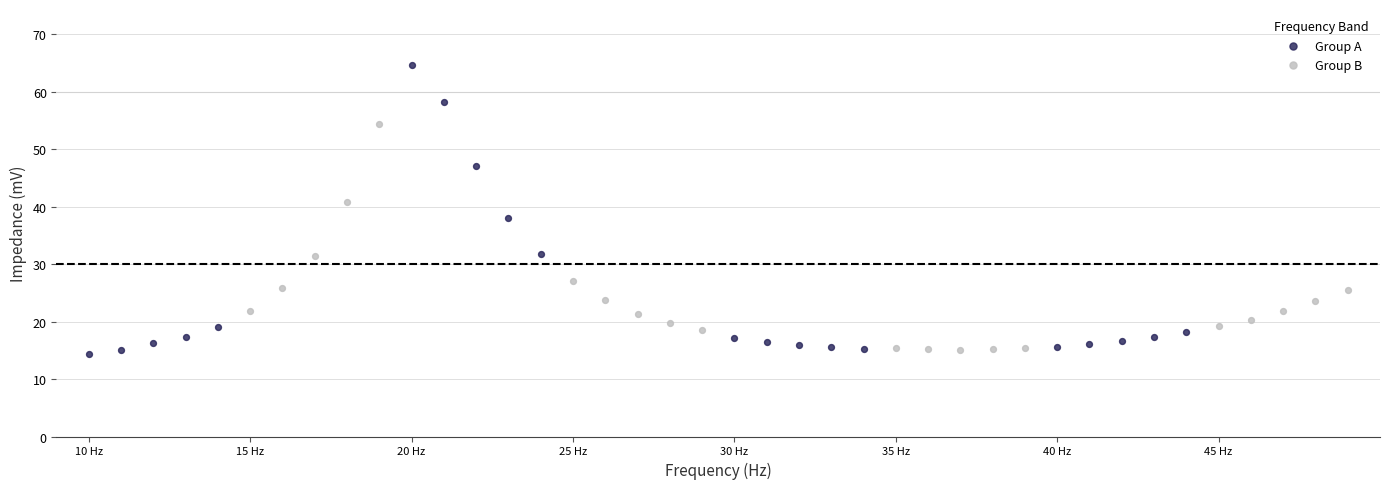

Which series contains the lowest Y value?

Group A